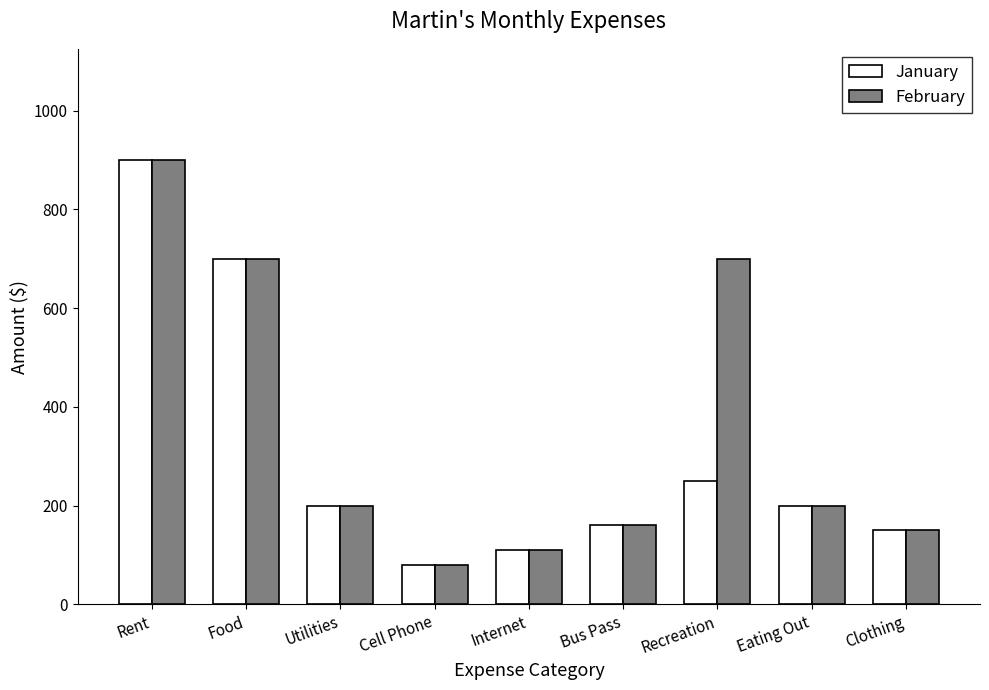

Where is January nearest to the value 490?

Food